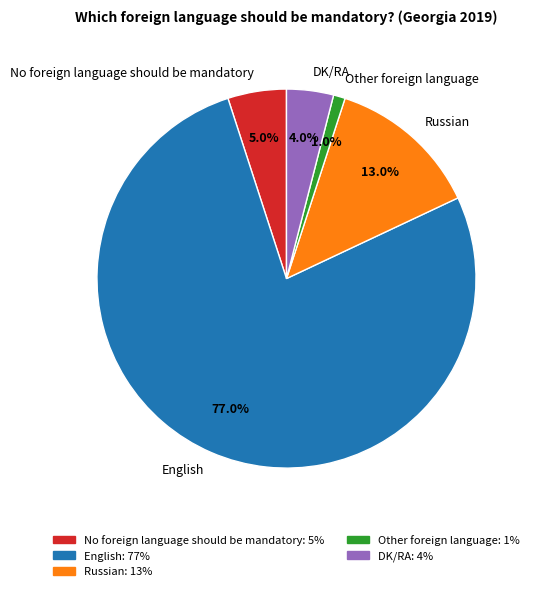

To the nearest percent, what is the difference between the No foreign language should be mandatory and DK/RA slice percentages?

1%